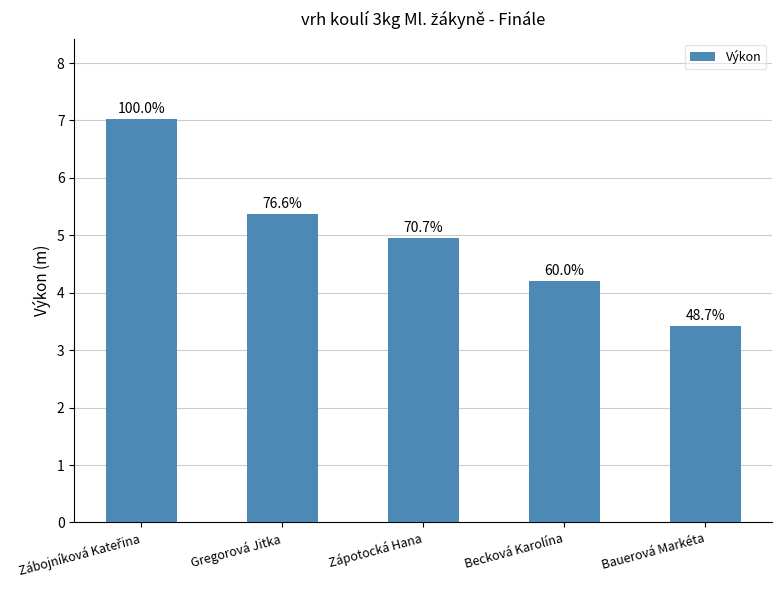

At which label is the value closest to 5?

Zápotocká Hana